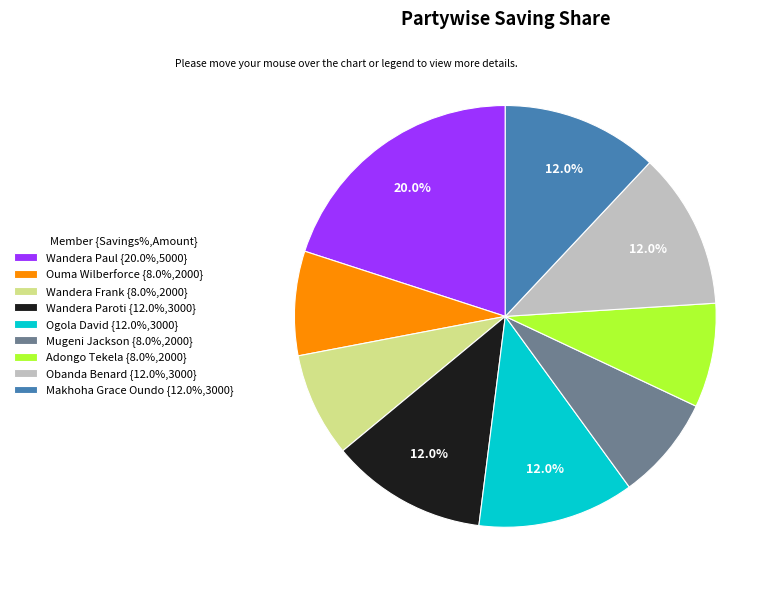

Count the number of slices in the pie.

9